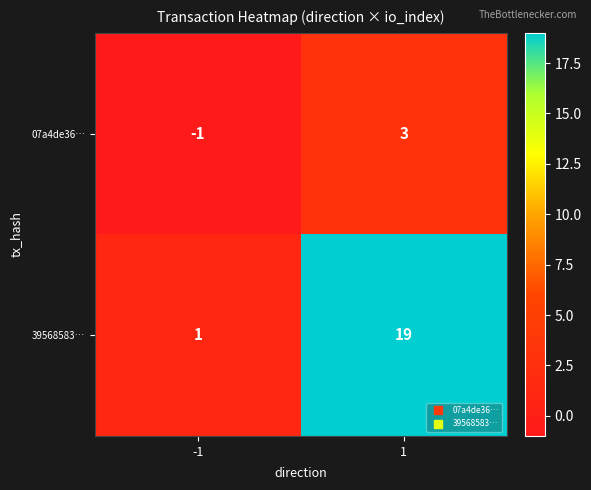

Reading right to left, extract all data points from this chart.

07a4de36…: 3	-1
39568583…: 19	1